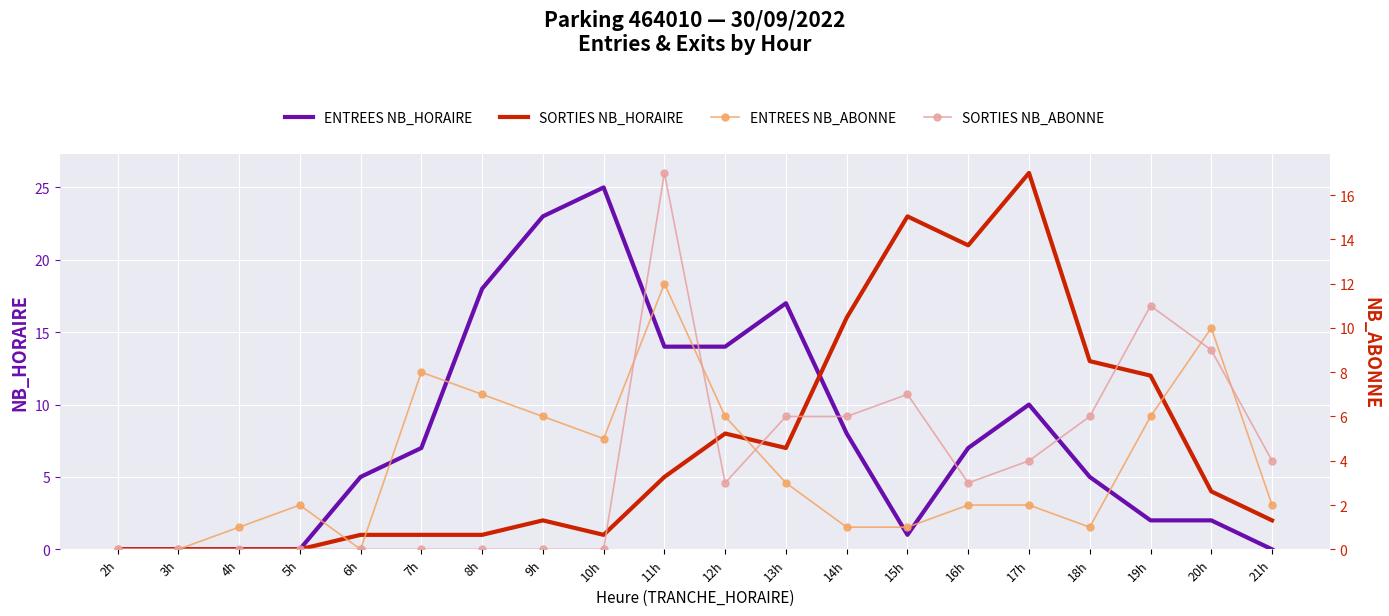

At how many categories does at least one series exceed 5?

14